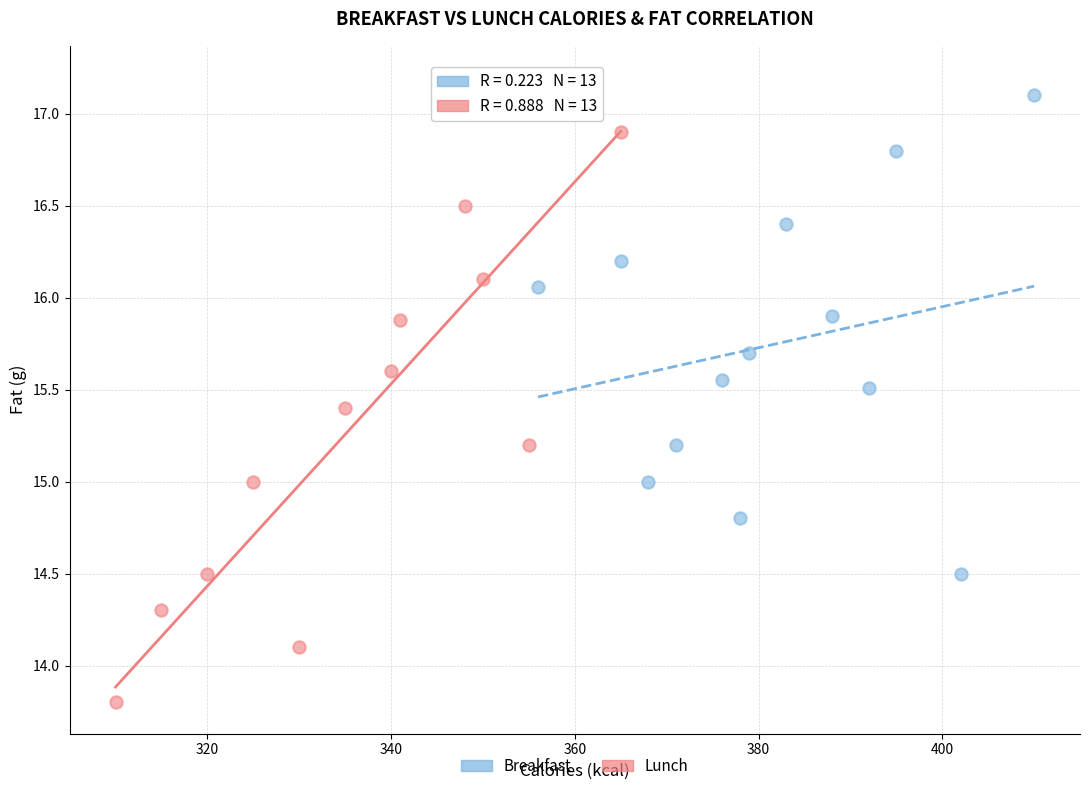

Which series has the widest spread of Y values?

Lunch